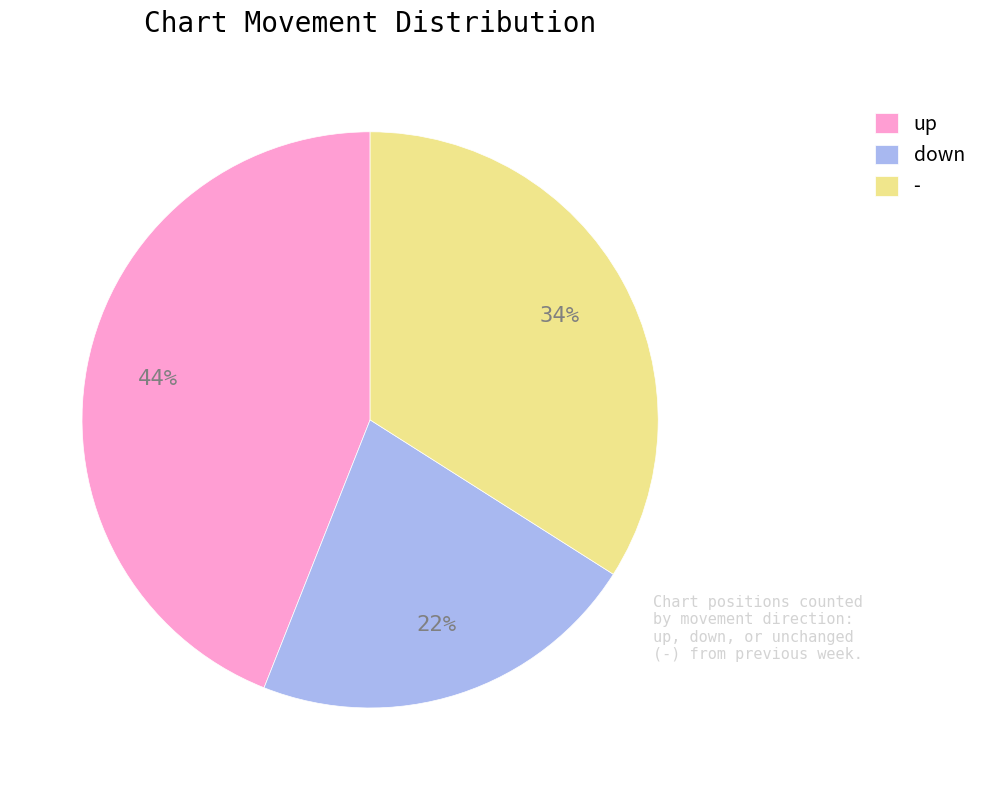

Which category has the biggest portion of the pie?

up